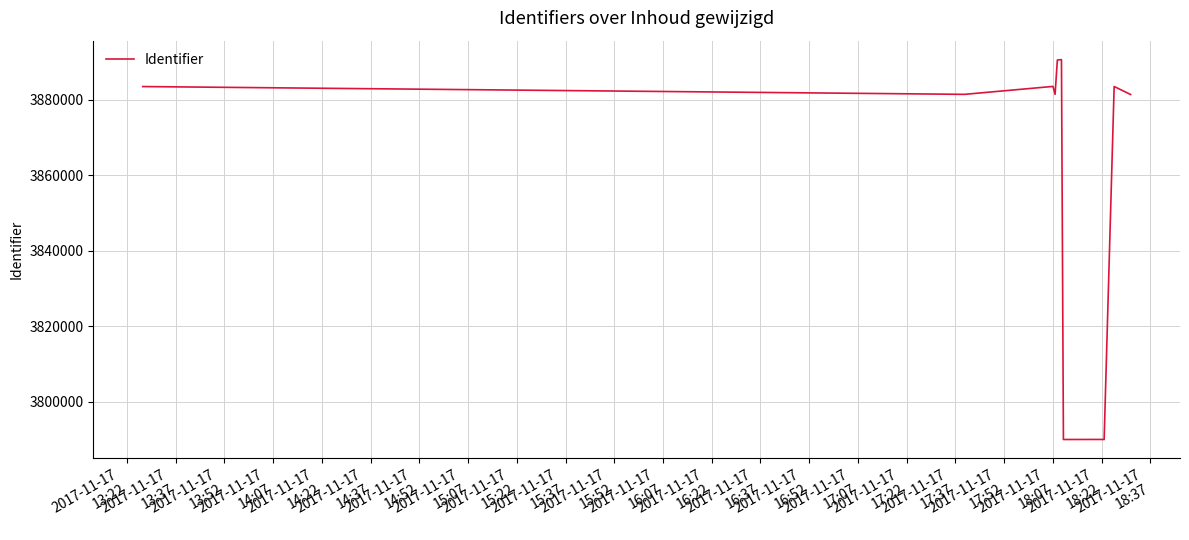

What is the difference between the maximum and minimum values?

100634